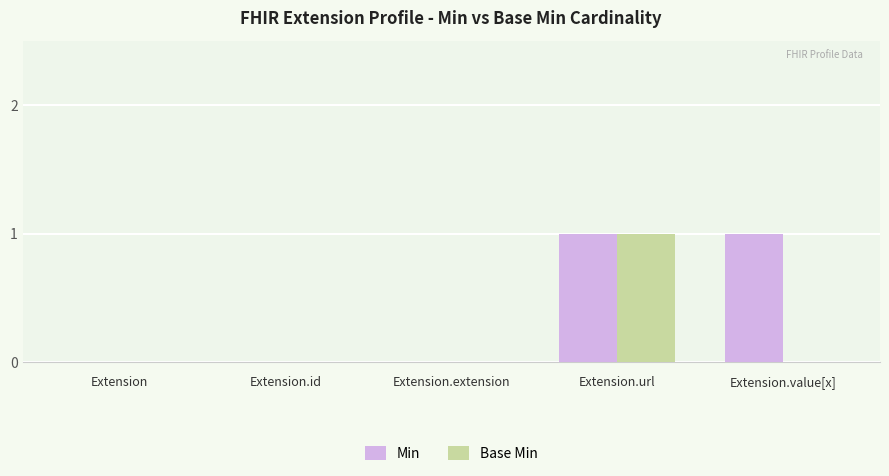

At which category is the sum across all series the highest?

Extension.url